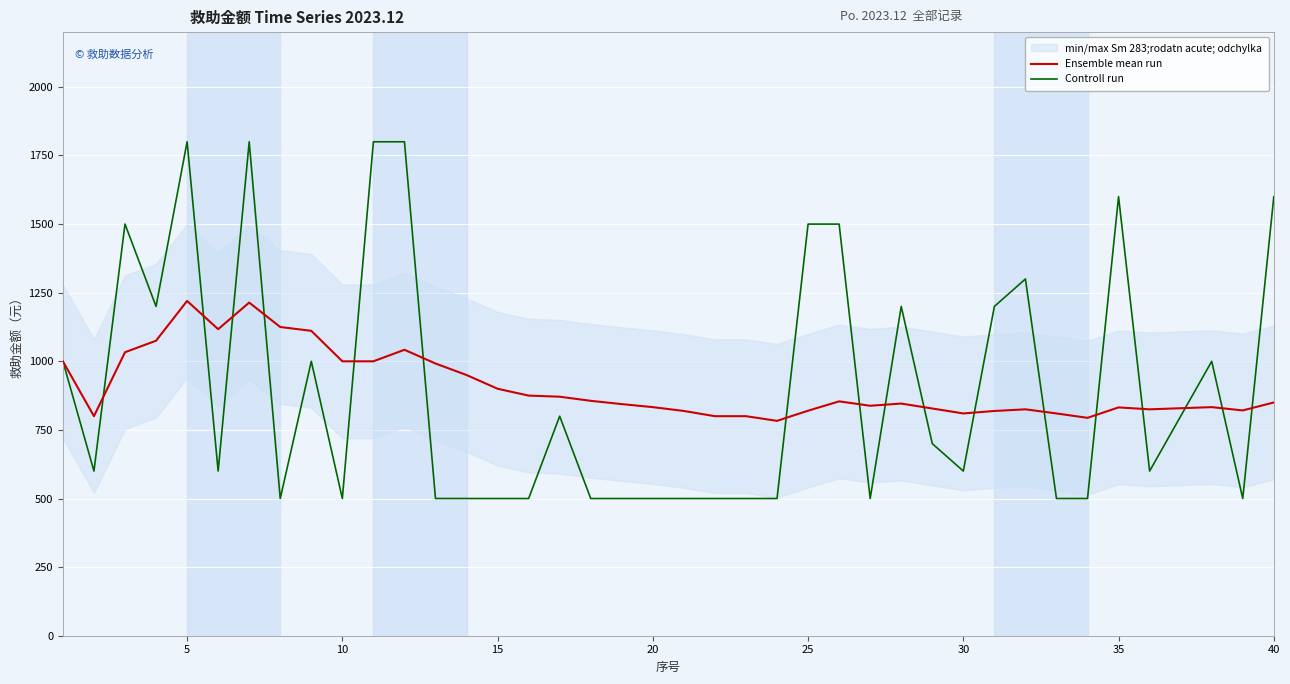

What is the highest value of the Ensemble mean run series?

1220